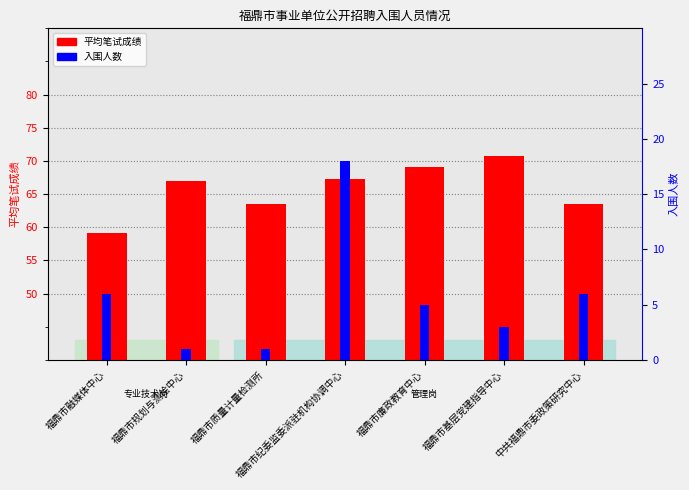

What is the value of the 入围人数 bar at the 2nd from the left?

1.0